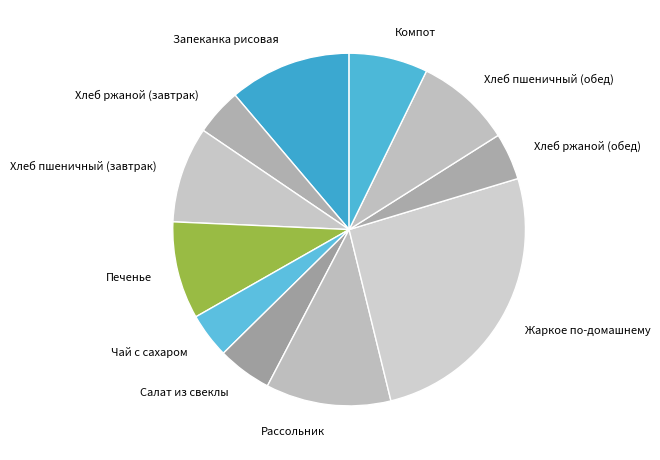

Is it true that Хлеб ржаной (завтрак) is 4% of the pie?

True